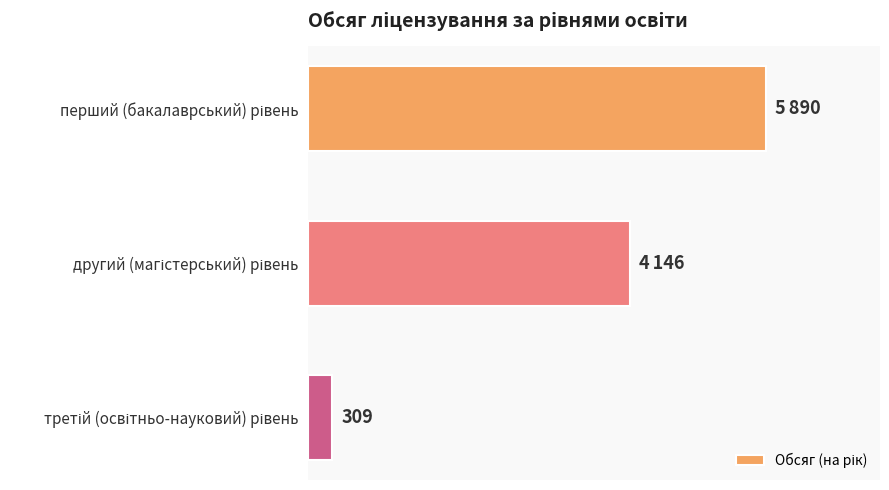

Are the bars horizontal?

Yes